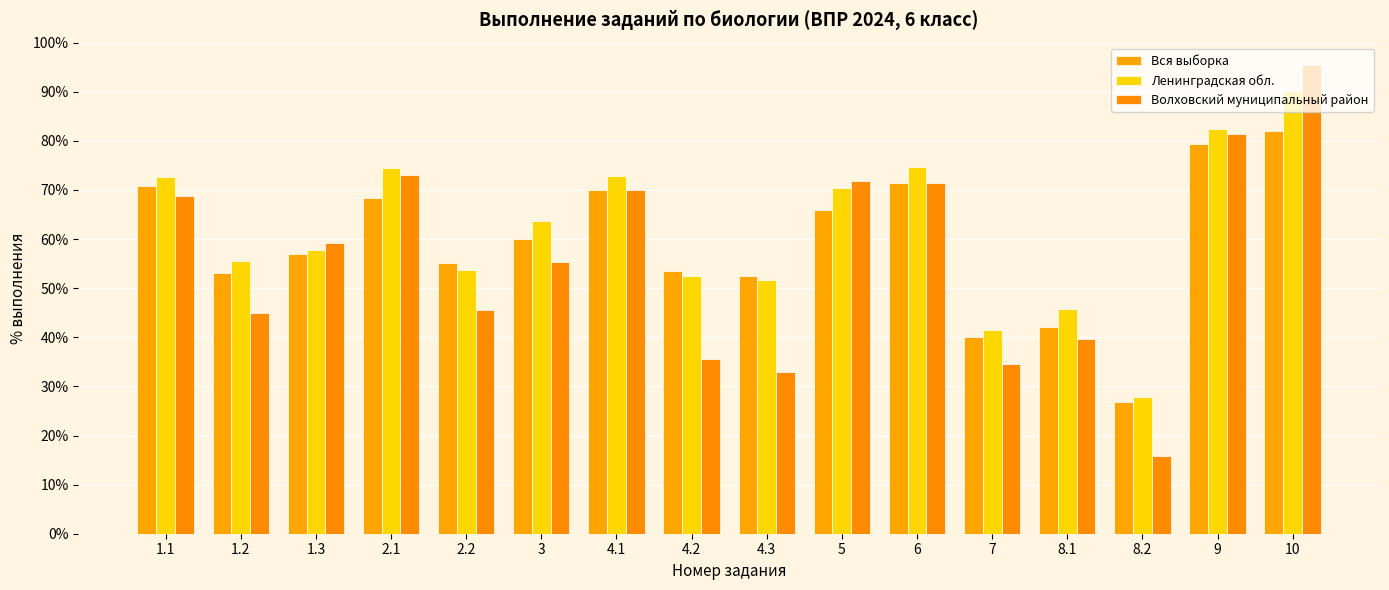

Reading left to right, list all the values displayed in this chart.

Вся выборка: 1.1=70.7	1.2=53.1	1.3=57.0	2.1=68.4	2.2=55.1	3=60.0	4.1=70.0	4.2=53.6	4.3=52.5	5=65.9	6=71.4	7=40.1	8.1=42.1	8.2=26.8	9=79.4	10=82.0
Ленинградская обл.: 1.1=72.7	1.2=55.5	1.3=57.9	2.1=74.6	2.2=53.8	3=63.7	4.1=72.9	4.2=52.5	4.3=51.6	5=70.4	6=74.6	7=41.5	8.1=45.8	8.2=27.9	9=82.5	10=90.2
Волховский муниципальный район: 1.1=68.7	1.2=45.0	1.3=59.3	2.1=73.0	2.2=45.5	3=55.3	4.1=70.1	4.2=35.6	4.3=32.9	5=71.8	6=71.4	7=34.5	8.1=39.6	8.2=15.8	9=81.4	10=95.4